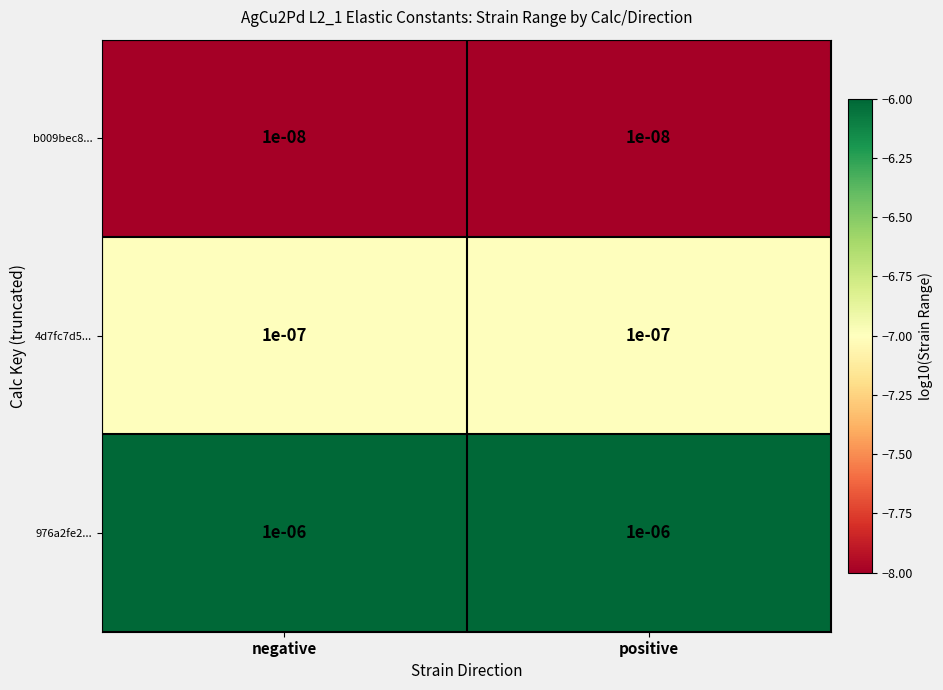

Is the value of b009bec8... at negative greater than the value of 976a2fe2... at positive?

No